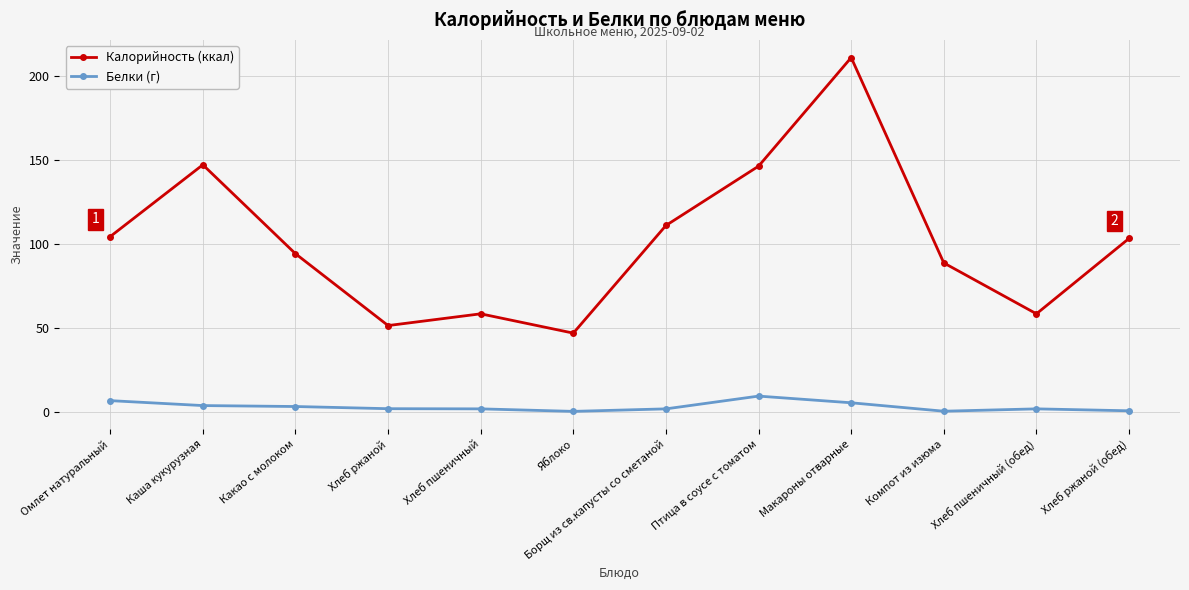

Which series has the widest spread of values?

Калорийность (ккал)